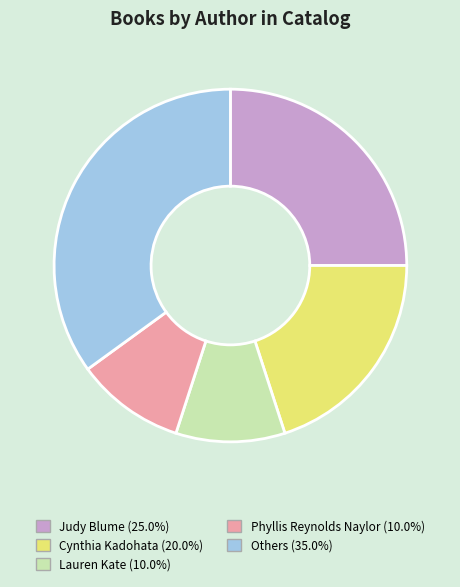

Is there any slice that represents more than half of the pie?

No